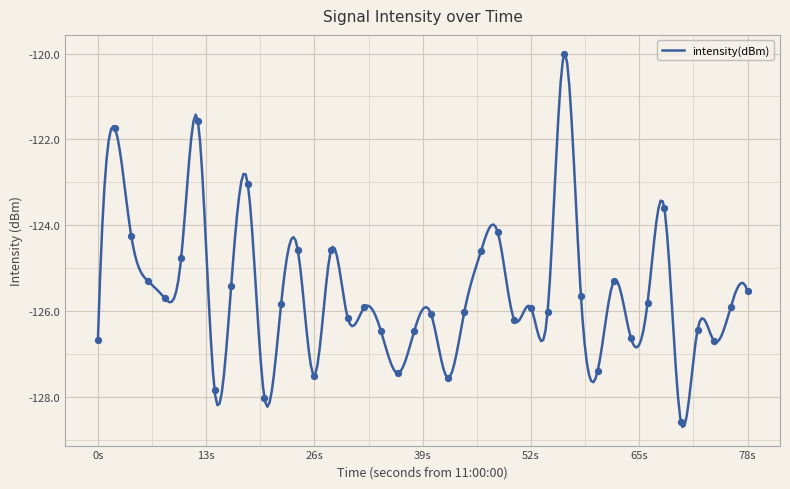

What is the minimum value for intensity(dBm)?

-128.7